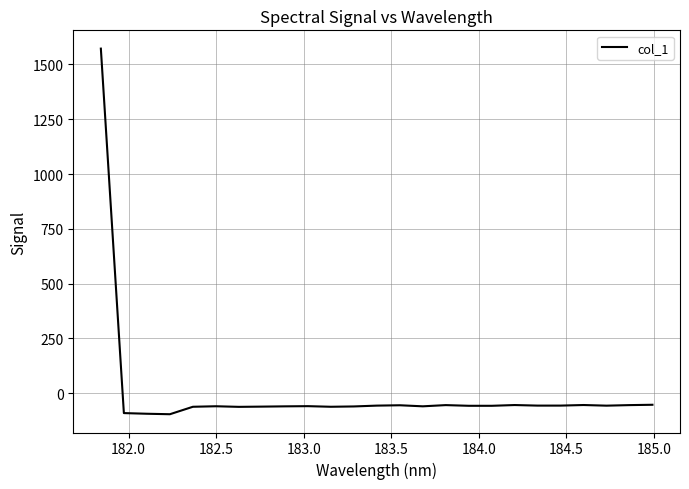

What is the greatest value displayed?

1571.9